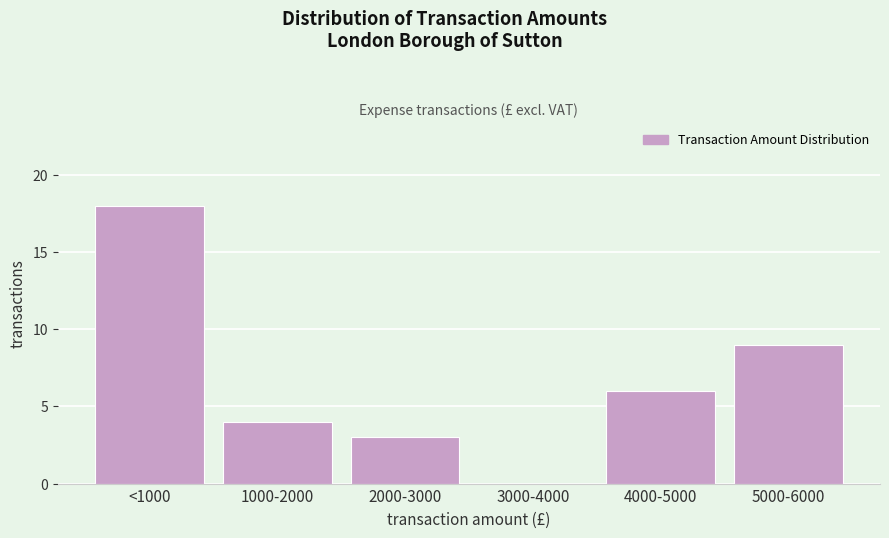

Reading left to right, list all the values displayed in this chart.

<1000=18	1000-2000=4	2000-3000=3	3000-4000=0	4000-5000=6	5000-6000=9